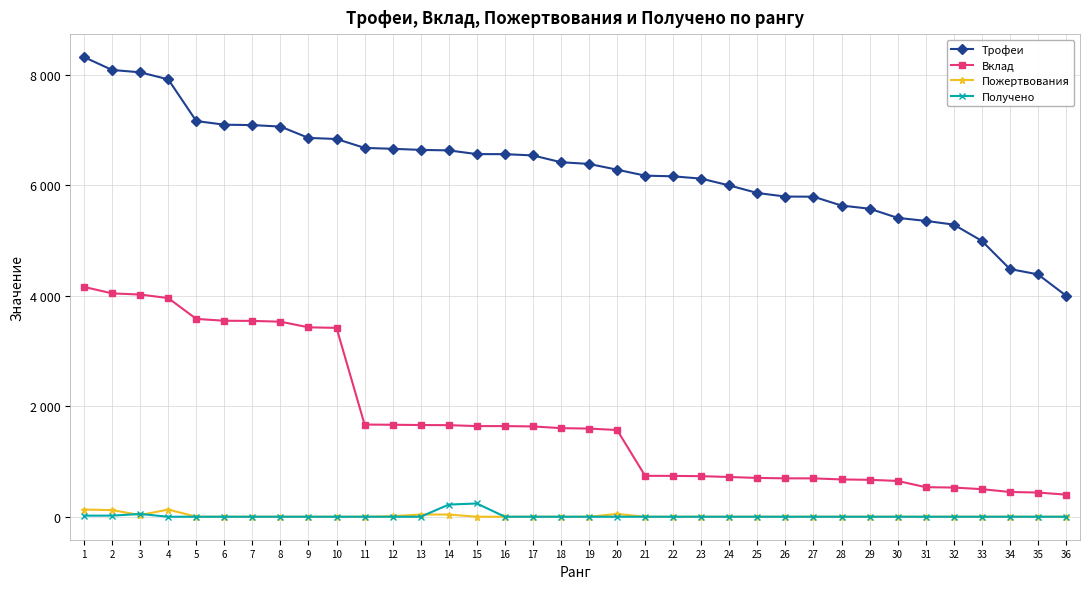

What is the difference between the Трофеи values at 15 and 18?

147